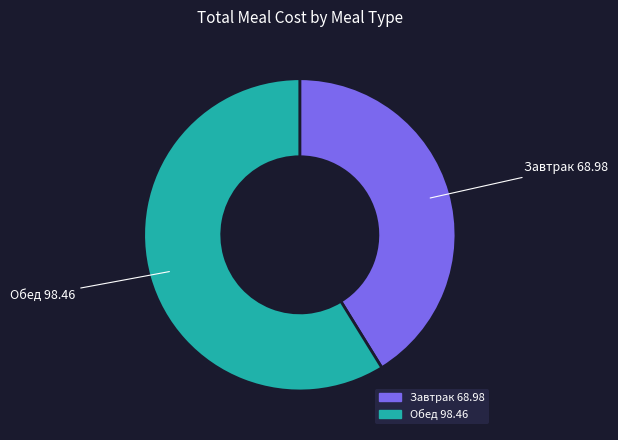

Which category accounts for the majority?

Обед